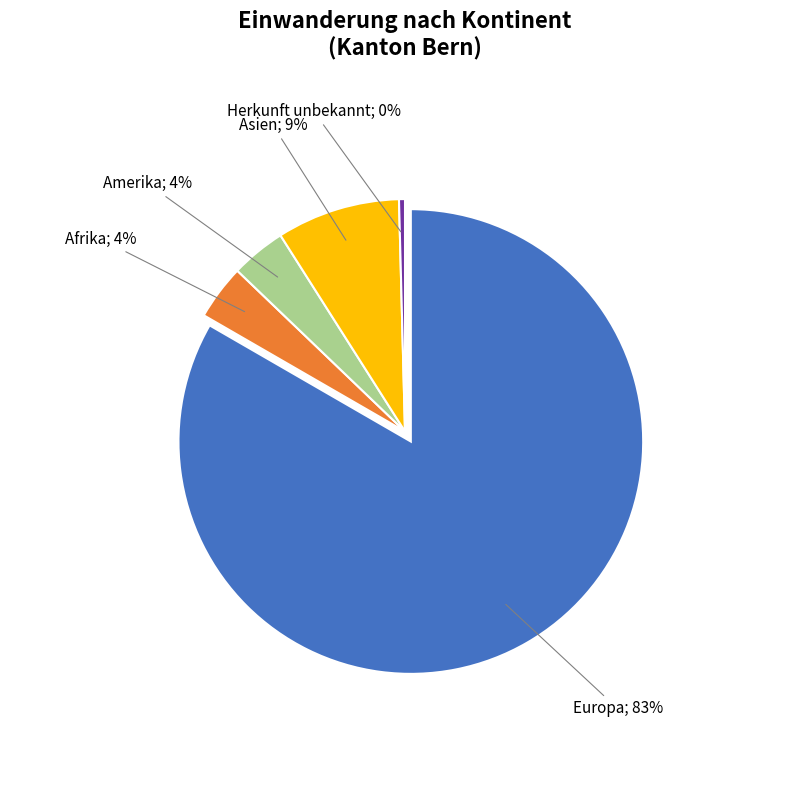

What percentage do Ozeanien and Amerika together represent?

3.8%